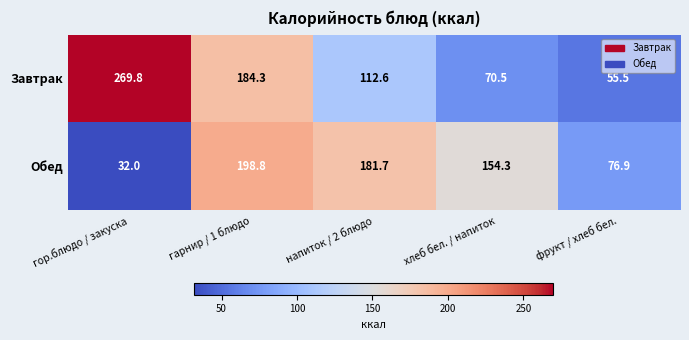

Count the number of categories in the chart.

5